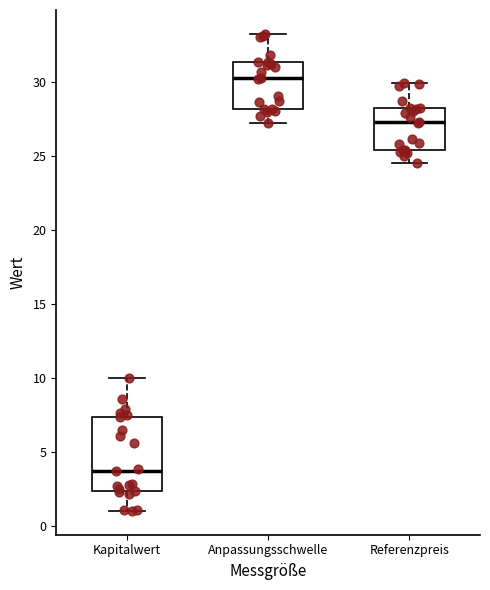

Reading left to right, transcribe this box plot: for each box, give where its median line is, the range the box spans, and where its two whiskers end, as read against the y-axis. The values are not printed on the chart, so give them approximately, as read against the axis.

Kapitalwert: median 3.5, box 2.5 to 7.5, whiskers 1.0 to 10.0
Anpassungsschwelle: median 30.5, box 28.0 to 31.5, whiskers 27.0 to 33.0
Referenzpreis: median 27.5, box 25.5 to 28.0, whiskers 24.5 to 30.0